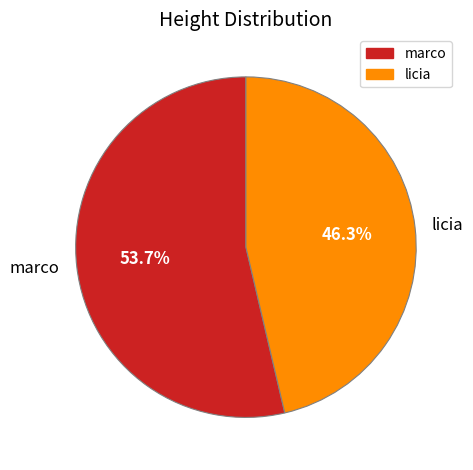

Do licia and marco together represent more than half of the pie?

Yes